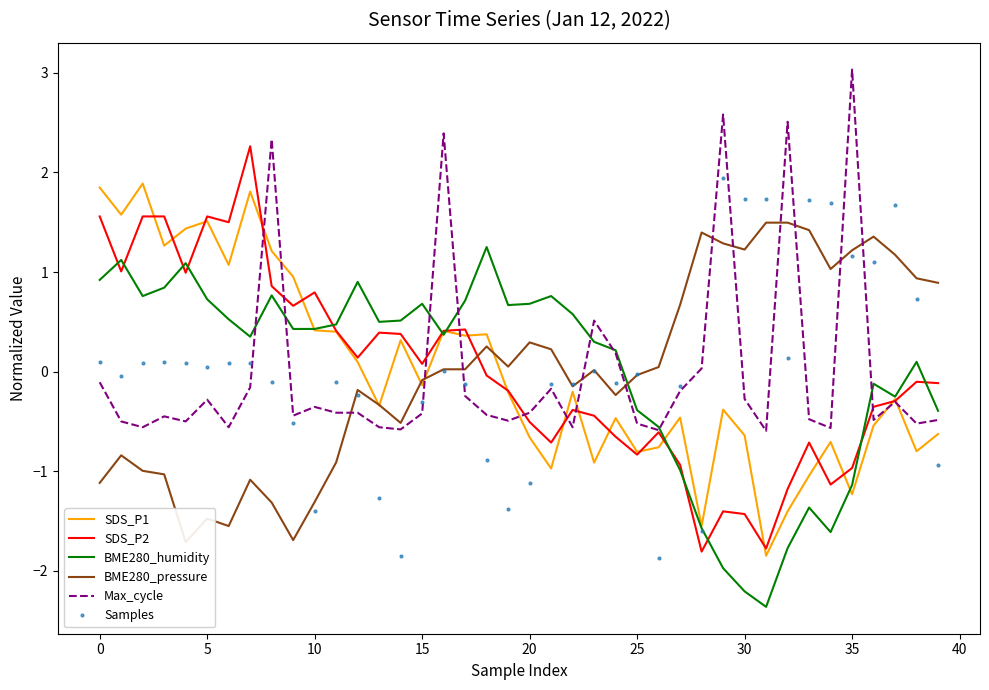

List the series in order of their peak value, lowest first.

BME280_humidity, BME280_pressure, SDS_P1, Samples, SDS_P2, Max_cycle